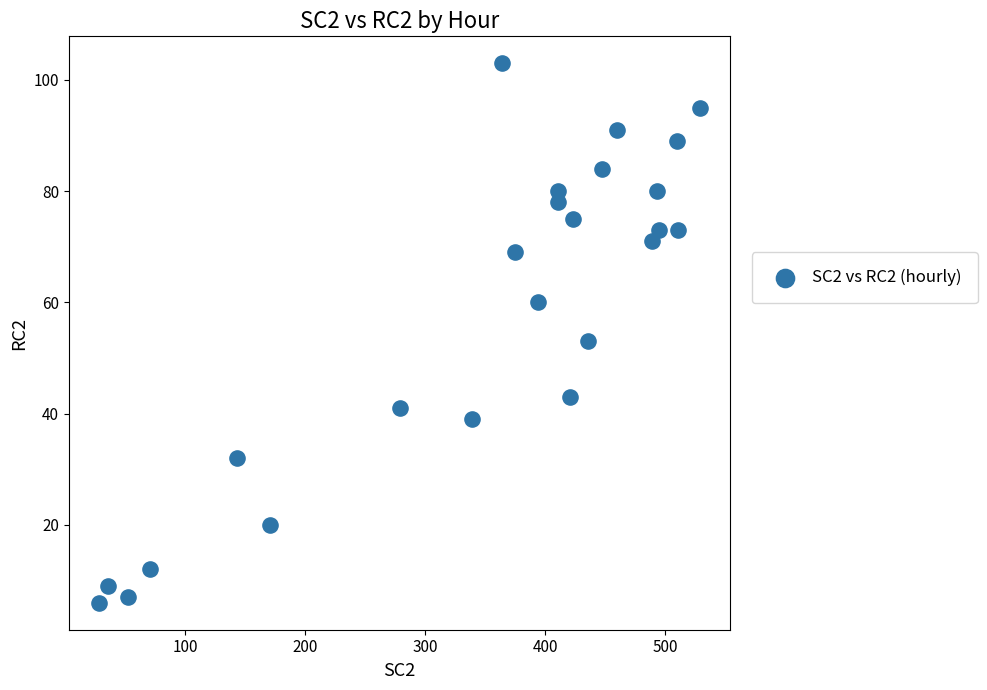

What is the range of X values (max minus min)?

501